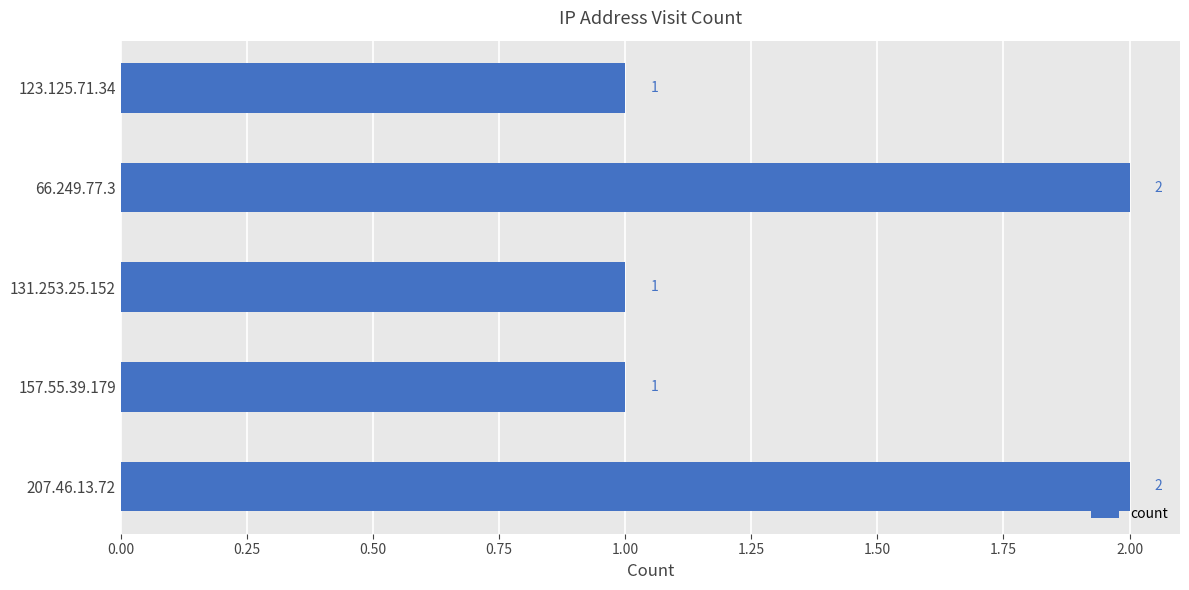

Reading bottom to top, list all the values displayed in this chart.

2	1	1	2	1